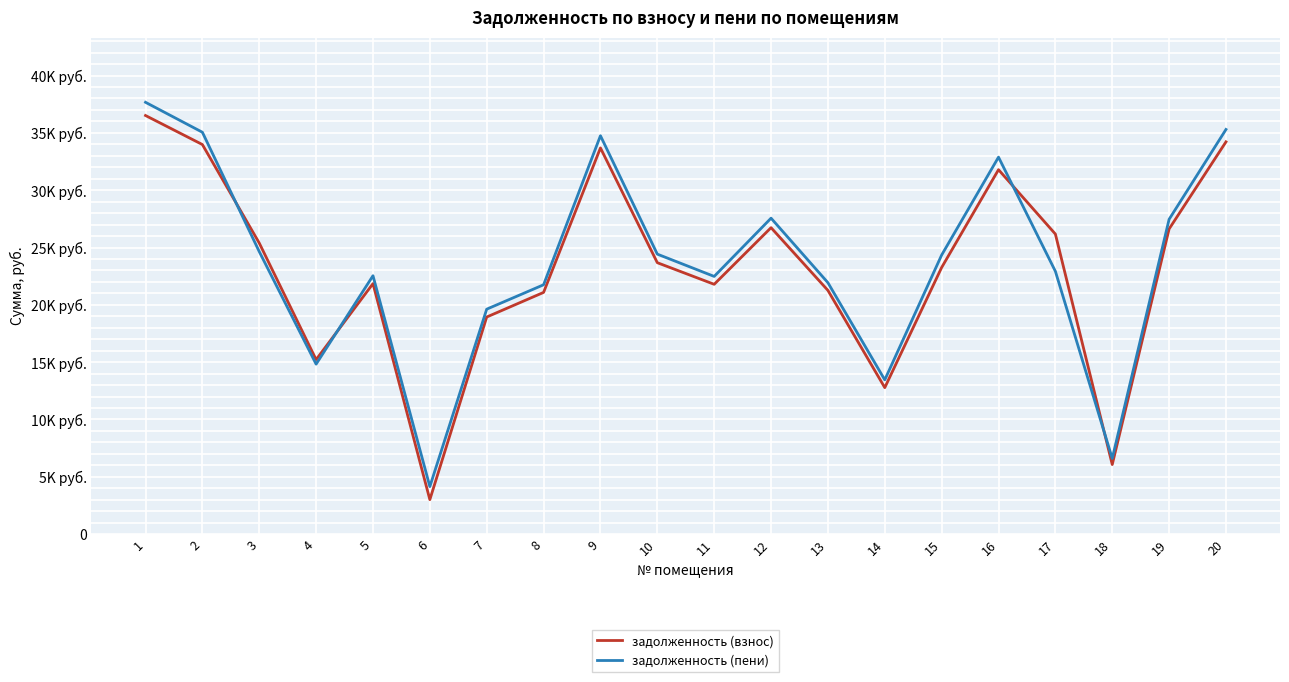

What are all the series names shown in the legend?

задолженность (взнос), задолженность (пени)